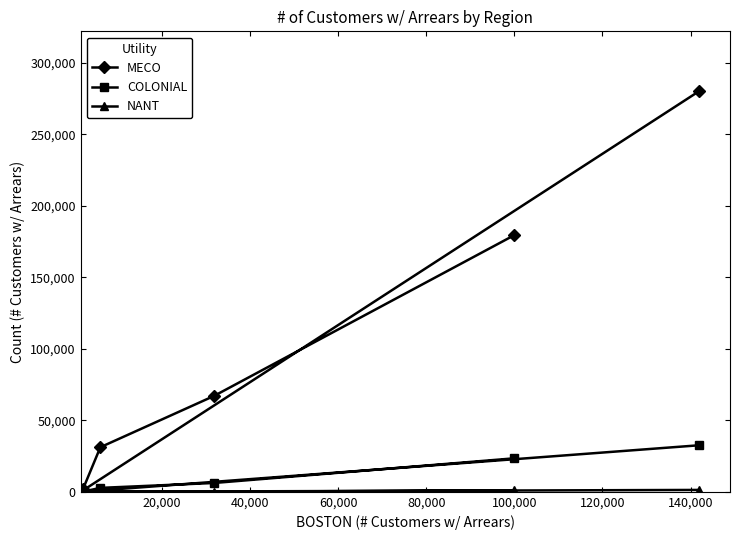

Which series has the widest spread of values?

MECO